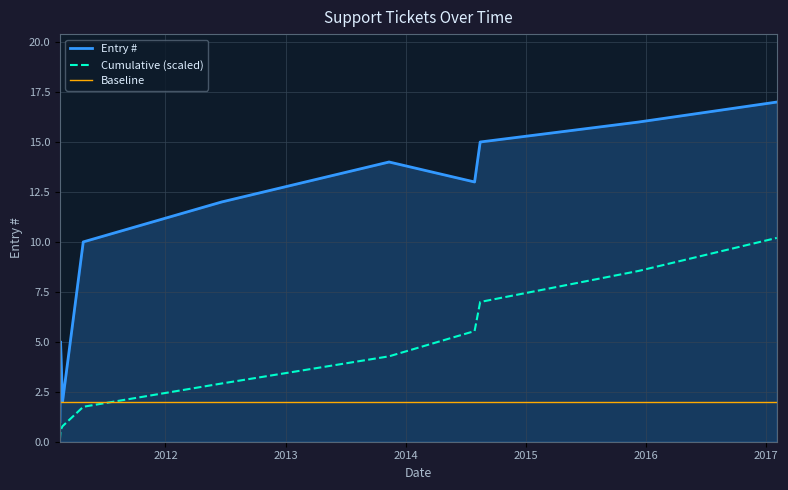

True or false: Entry # and Cumulative (scaled) intersect in this chart.

False